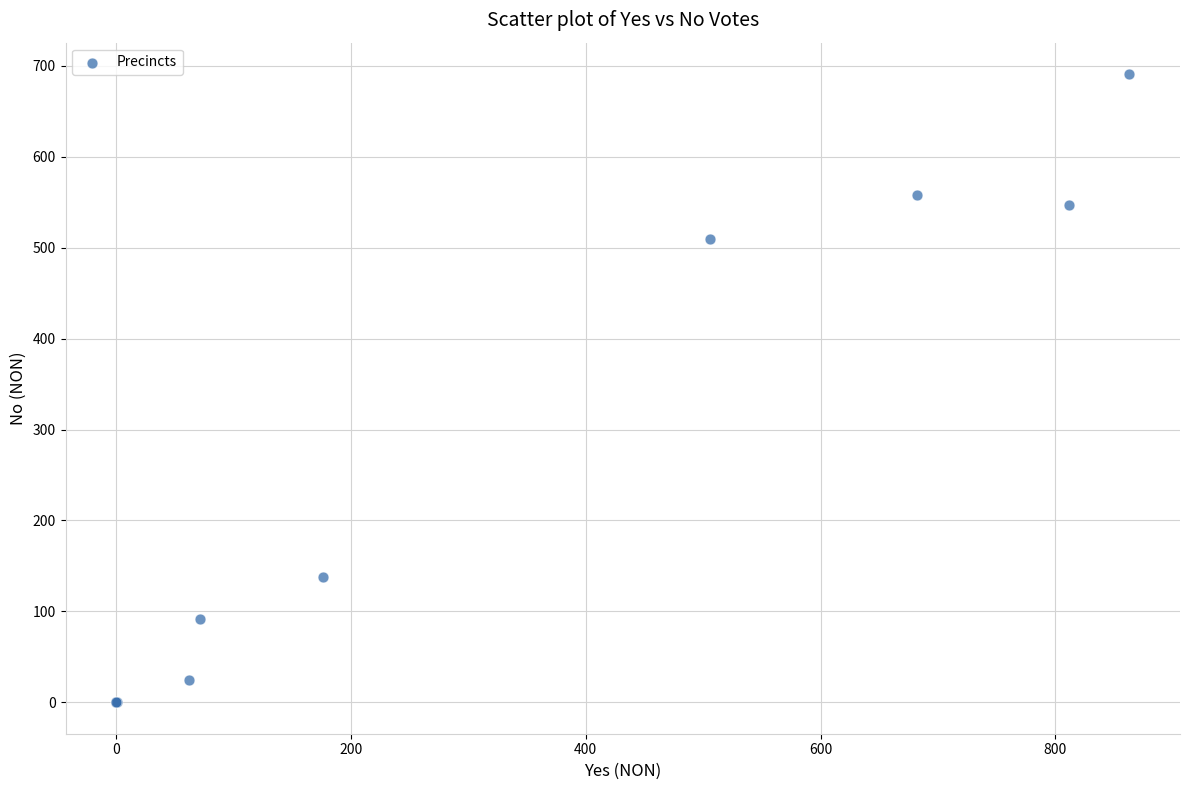

What Y value in the scatter plot is closest to 345?

510